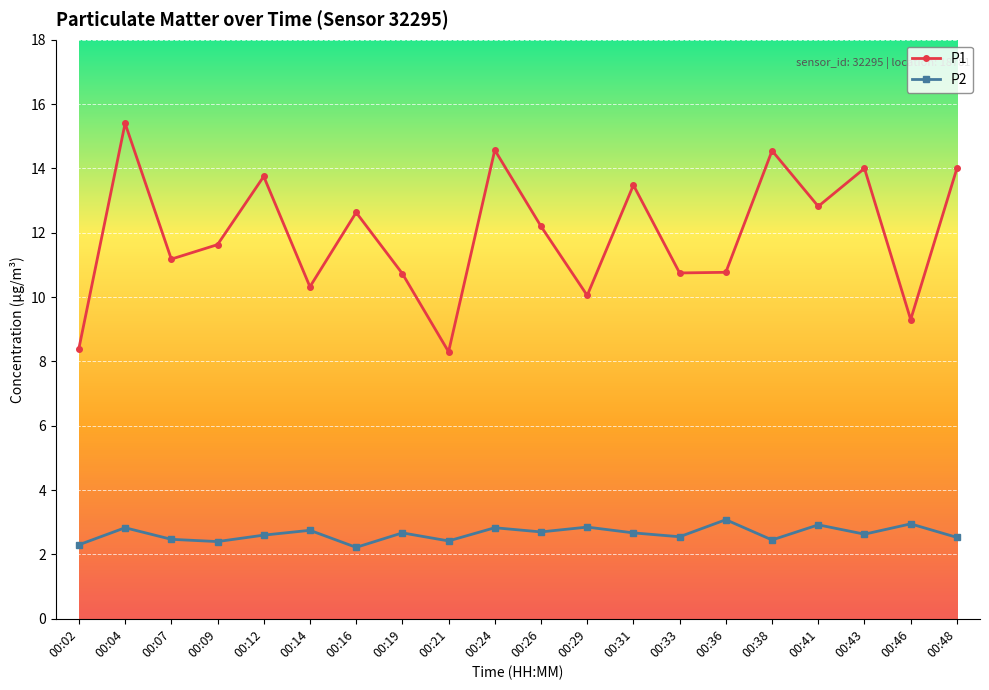

What is the spread (max minus min) of values at 00:24?

11.7